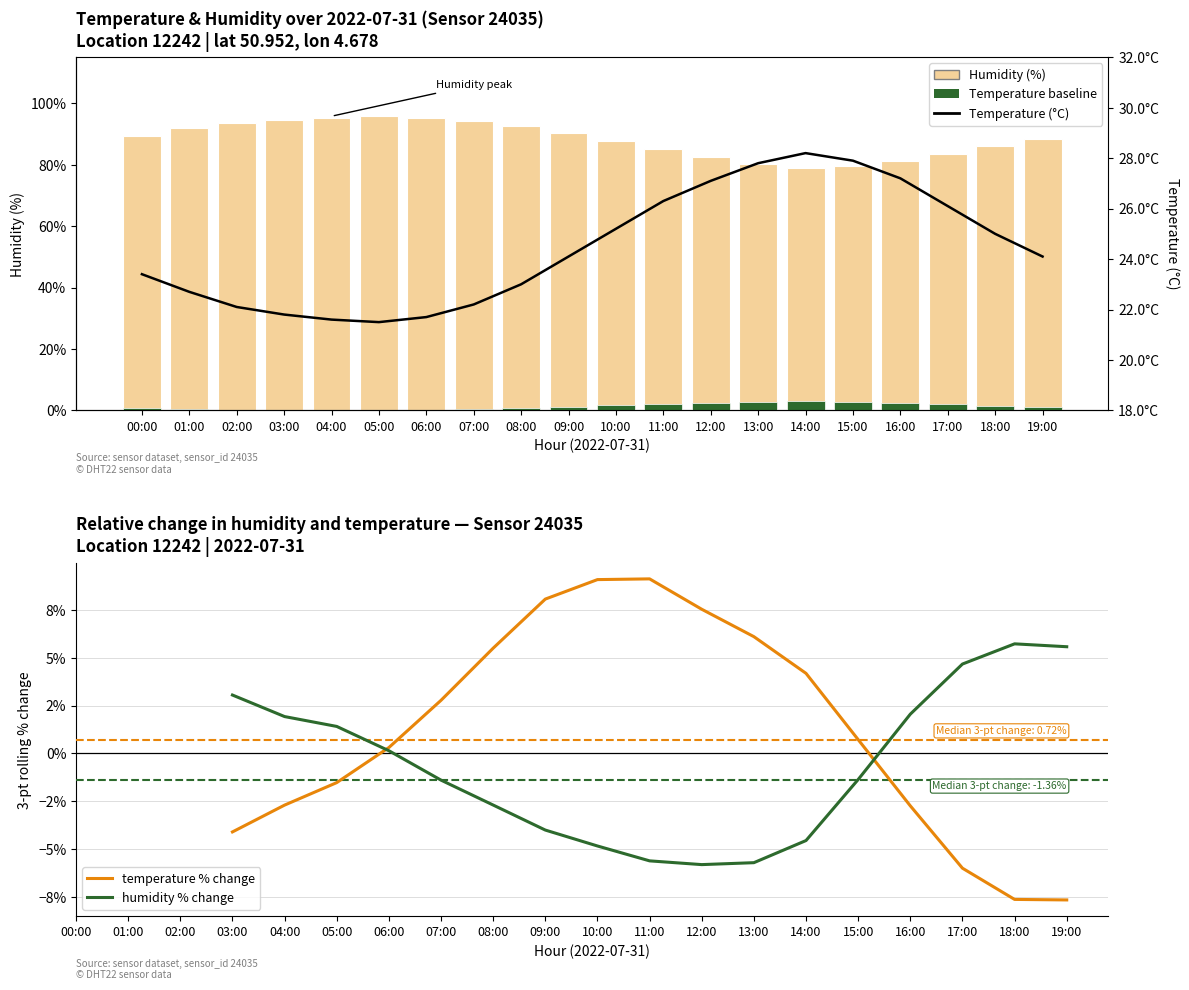

What is the minimum value for temperature?

21.5